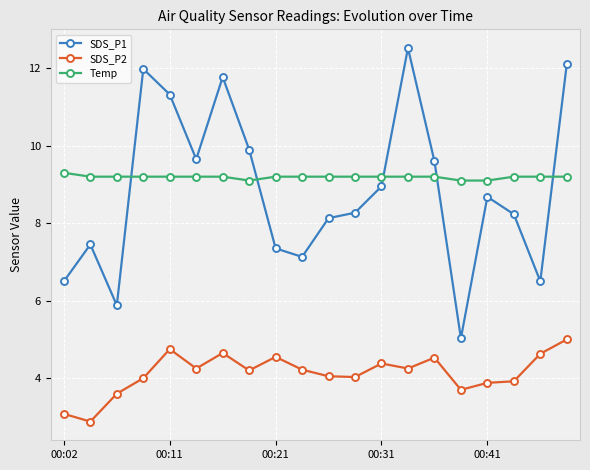

True or false: SDS_P1 has more than 2 interior local peaks.

True